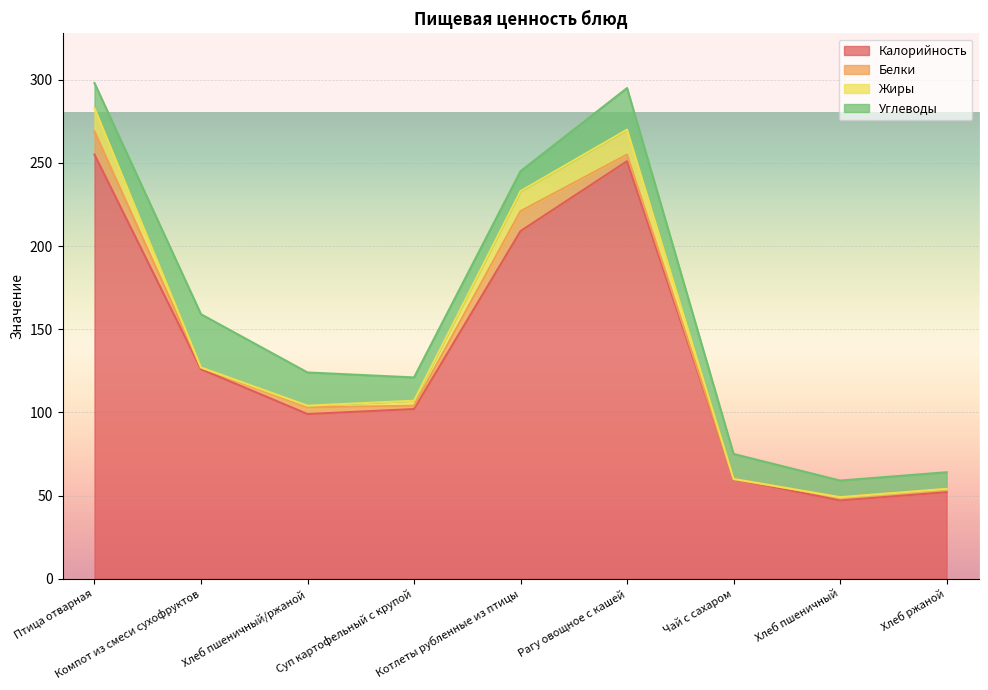

What are all the series names shown in the legend?

Калорийность, Белки, Жиры, Углеводы